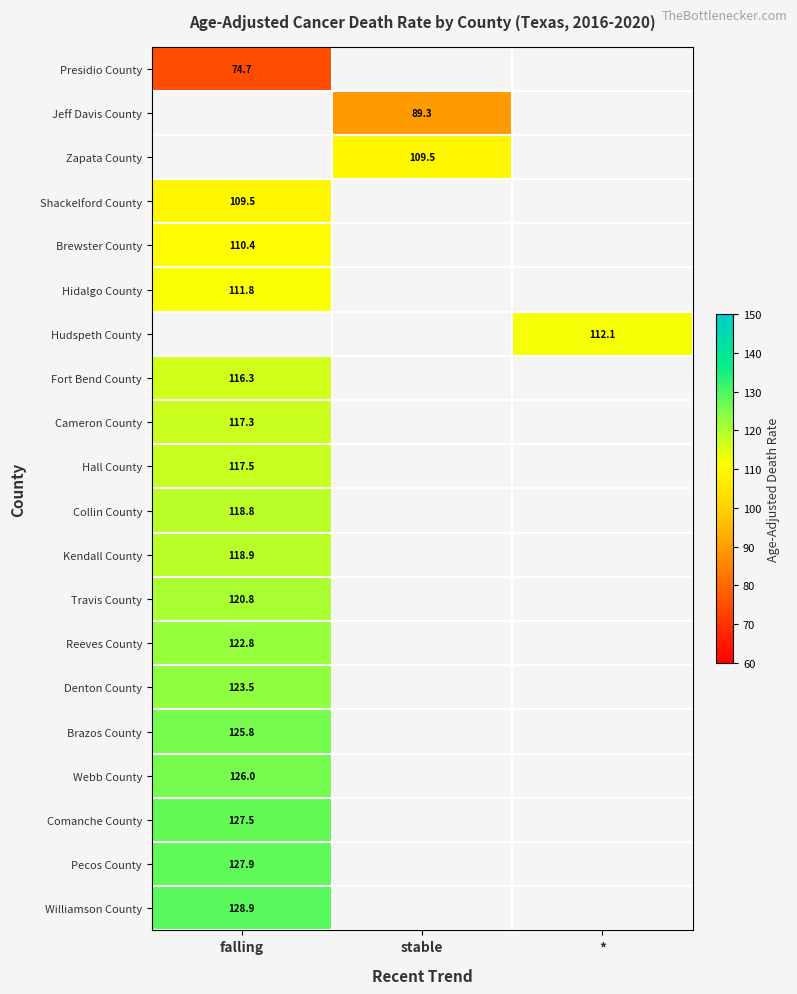

True or false: Hidalgo County has a value of 111.8 at falling.

True